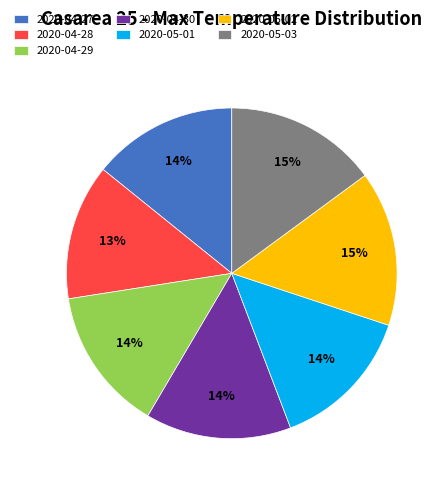

To the nearest percent, what portion does 2020-05-01 represent?

14%